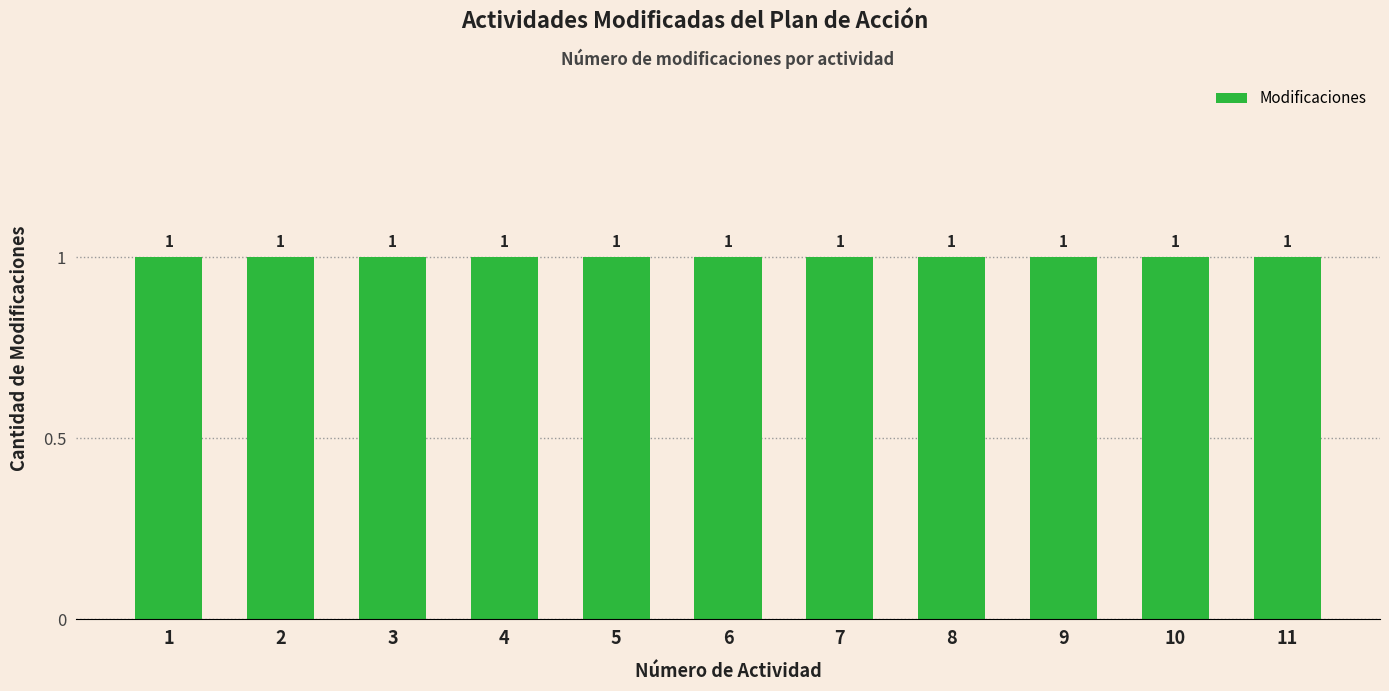

Count the number of data series in this chart.

1